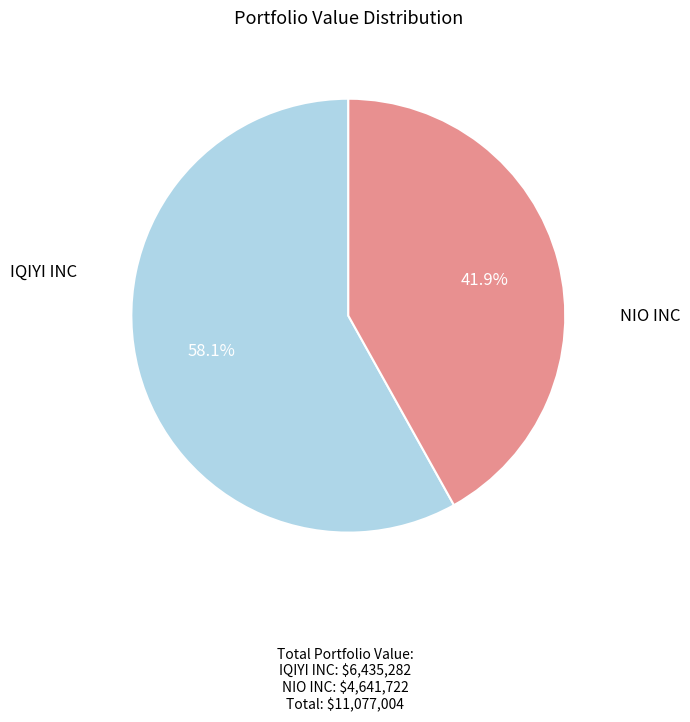

Which slice represents more than half of the pie?

IQIYI INC